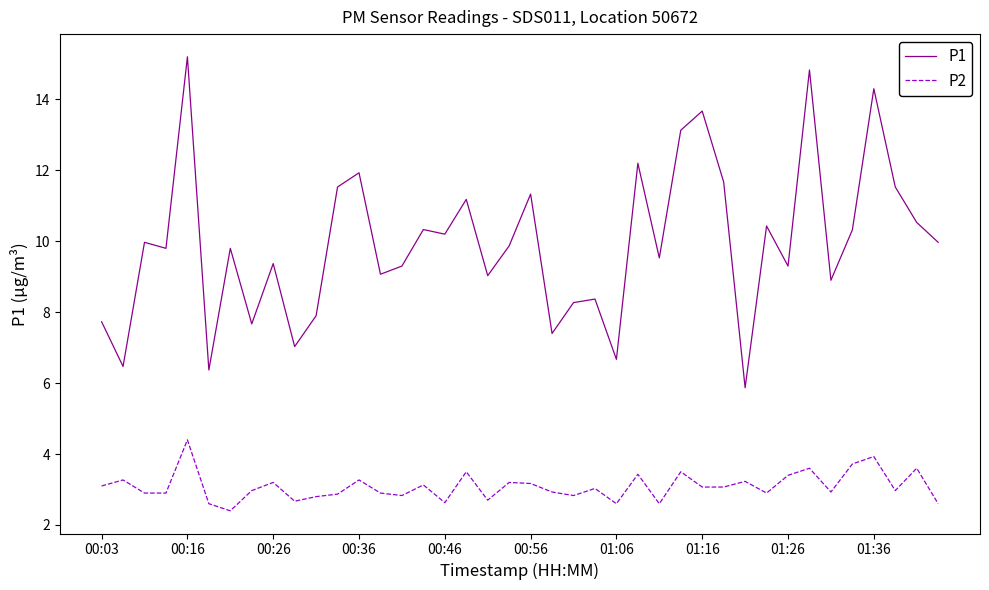

True or false: P1 and P2 cross at least once.

False